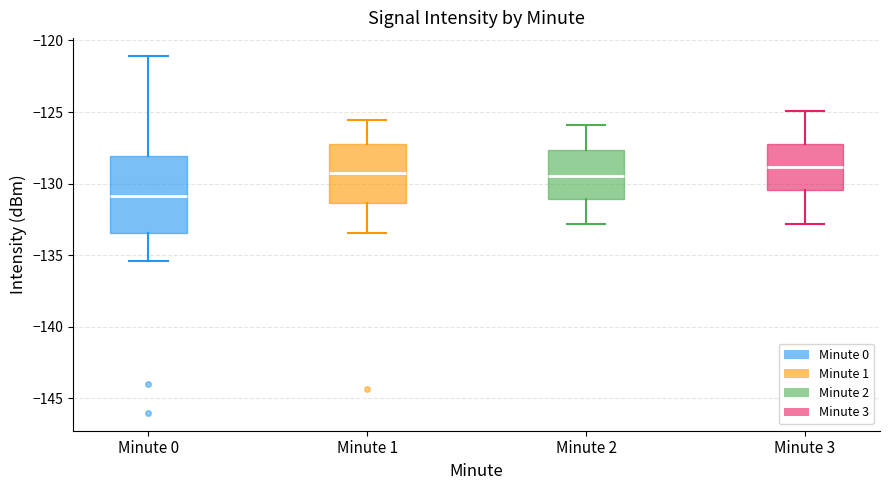

Reading left to right, read every box against the y-axis: the position of its median line, the range the box covers, and the ends of its whiskers. The values are not printed on the chart, so give them approximately, as read against the axis.

Minute 0: median -131.0, box -133.5 to -128.0, whiskers -135.5 to -121.0
Minute 1: median -129.5, box -131.5 to -127.0, whiskers -133.5 to -125.5
Minute 2: median -129.5, box -131.0 to -127.5, whiskers -133.0 to -126.0
Minute 3: median -129.0, box -130.5 to -127.5, whiskers -133.0 to -125.0